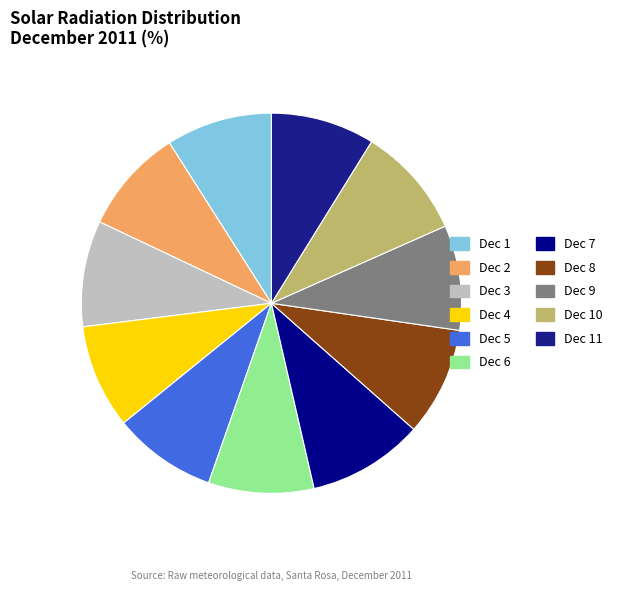

What is the largest slice in the pie chart?

Dec 7